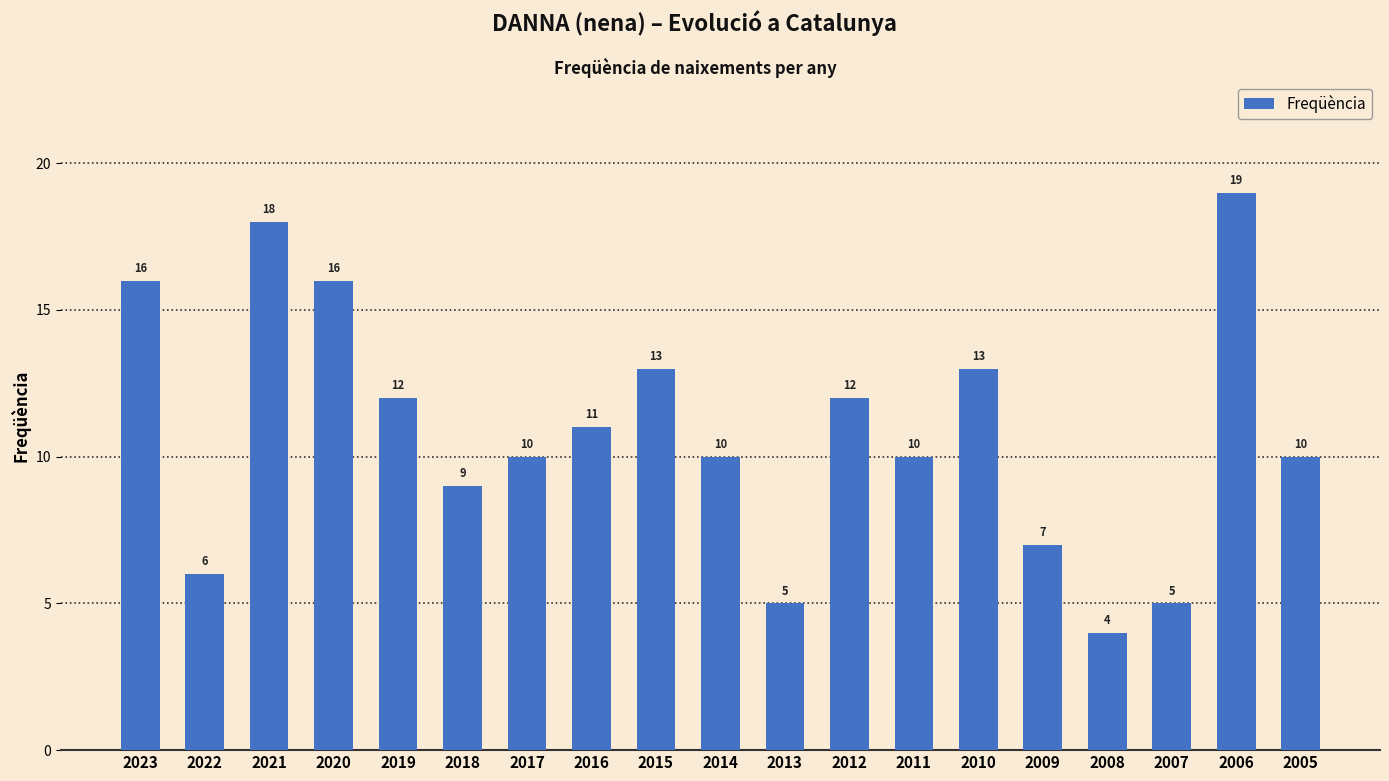

Read the value at 2009, to the nearest 10.

10